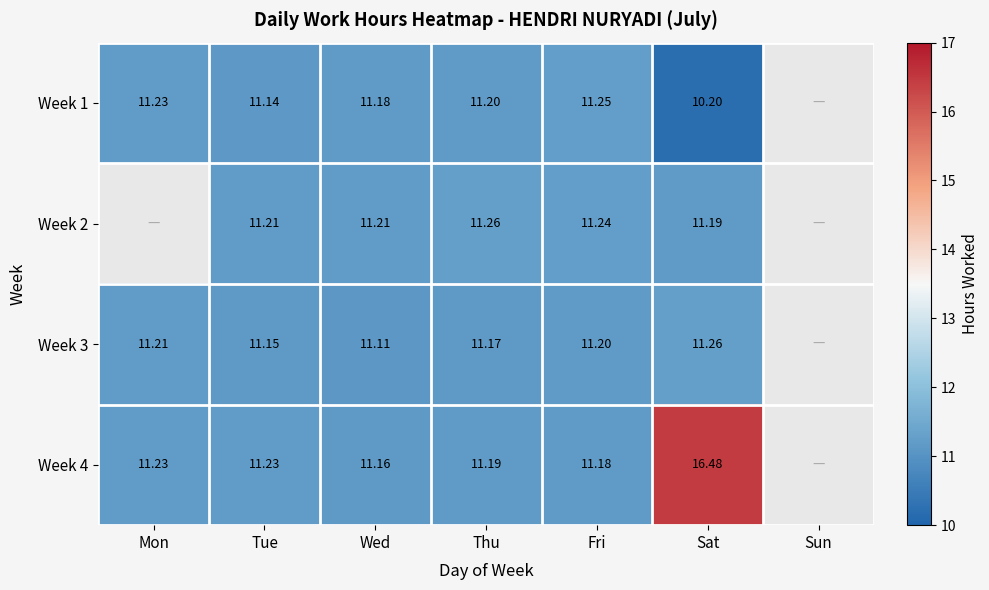

Is the value of Week 4 at Tue greater than the value of Week 1 at Tue?

Yes